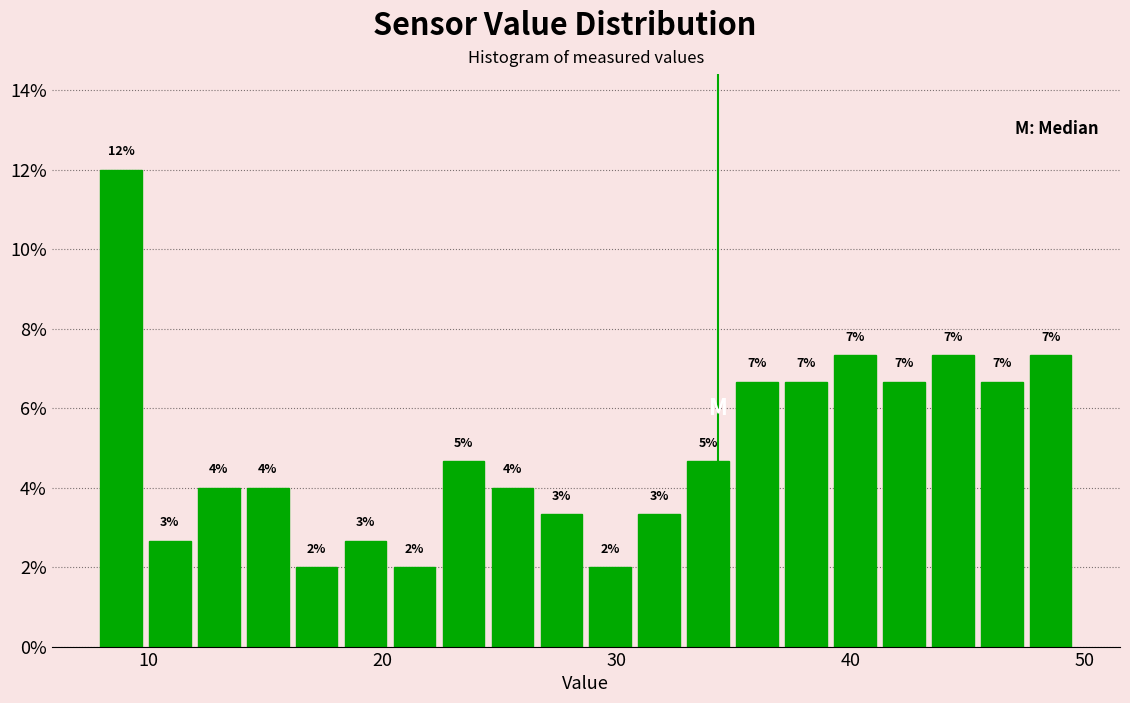

Around what value on the x-axis is the tallest bar? Give the approximate position of its centre, as read against the axis.

9